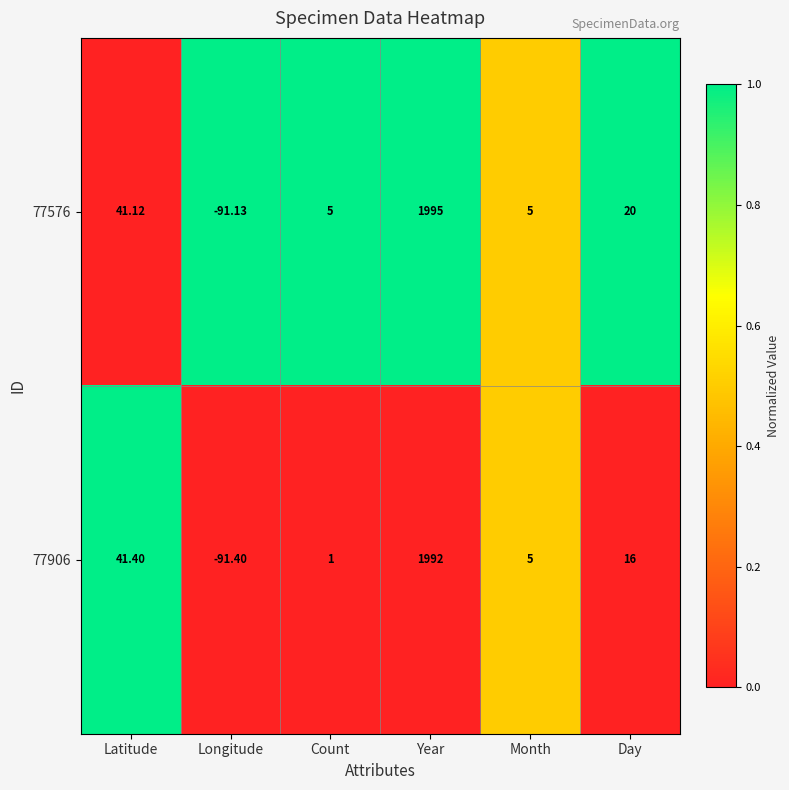

Is the value of 77906 at Year greater than the value of 77576 at Day?

Yes